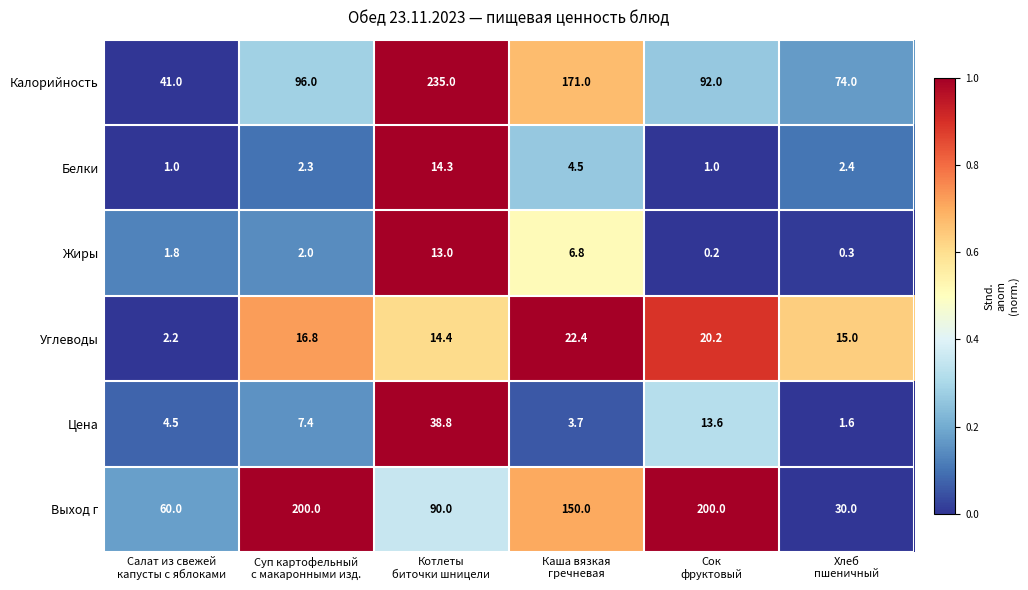

Between Каша вязкая
гречневая and Сок
фруктовый, which series saw the biggest shift?

Калорийность